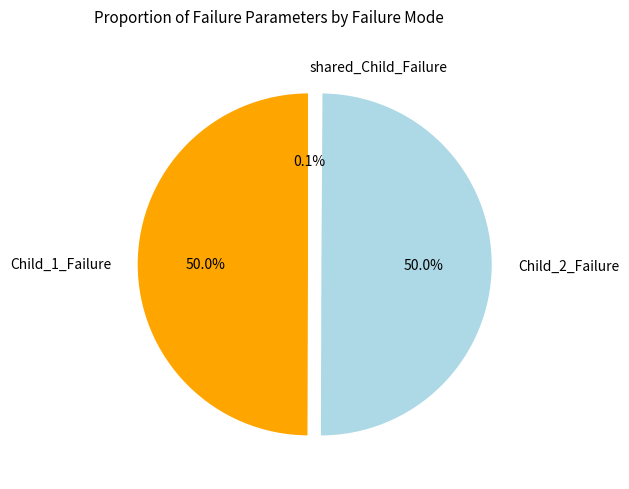

Is it true that Child_2_Failure is 37% of the pie?

False